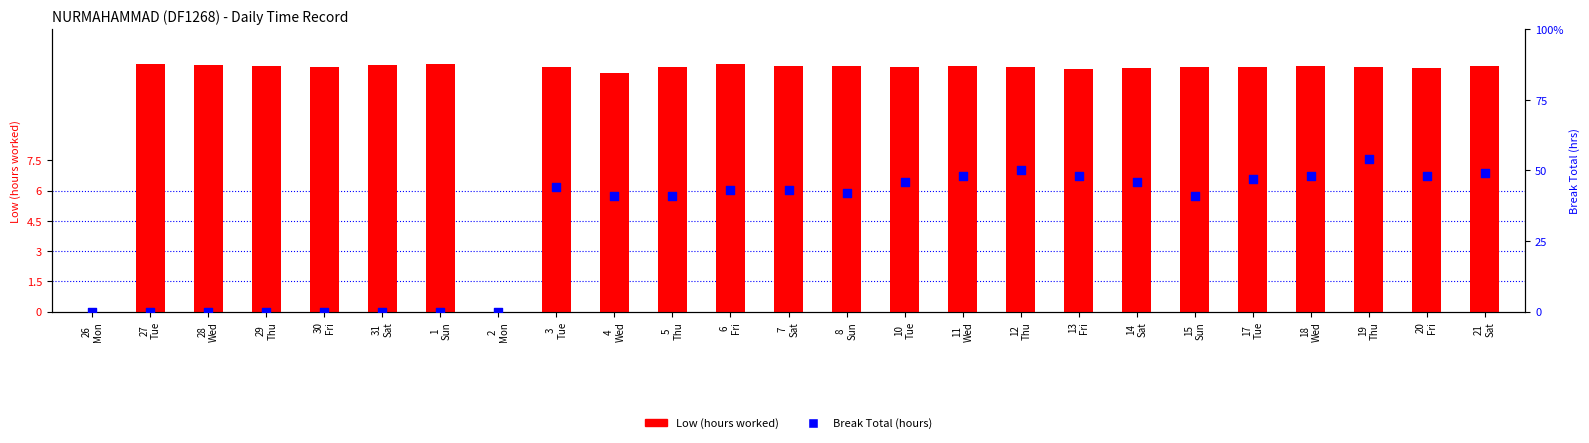

What is the total value across all series at 15
Sun?

12.5